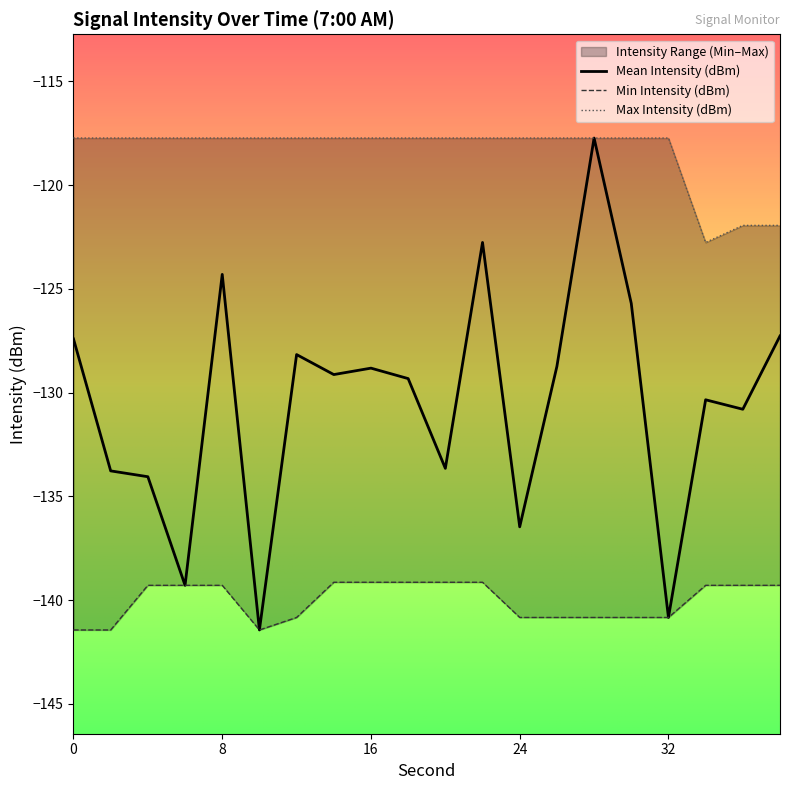

Is it true that Mean Intensity (dBm) equals -55.4 at 0?

False